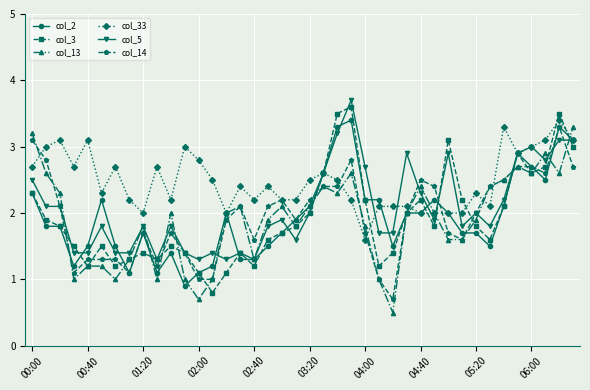

Count the number of data series in this chart.

6